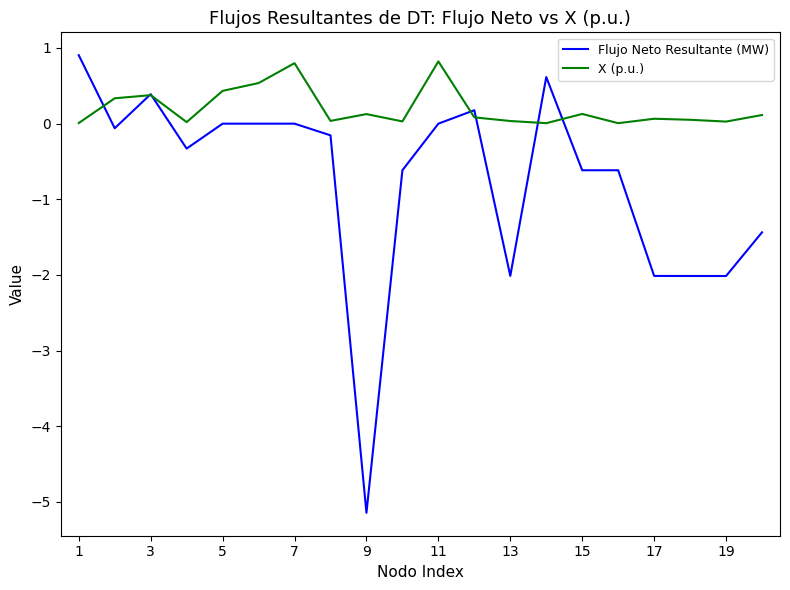

Which series has the largest total across all categories?

X (p.u.)